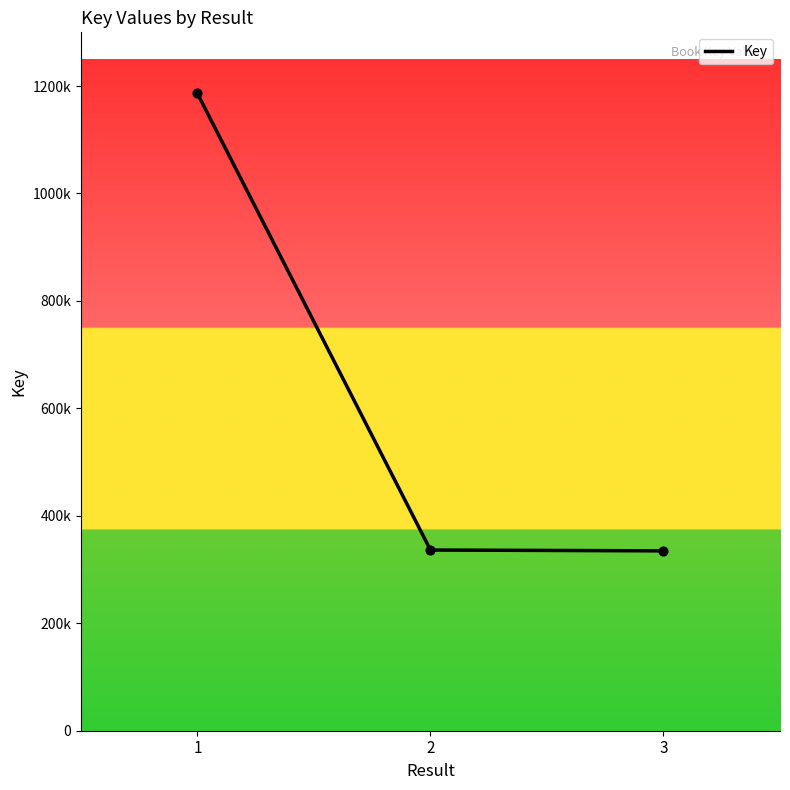

Does the chart have visible grid lines?

No